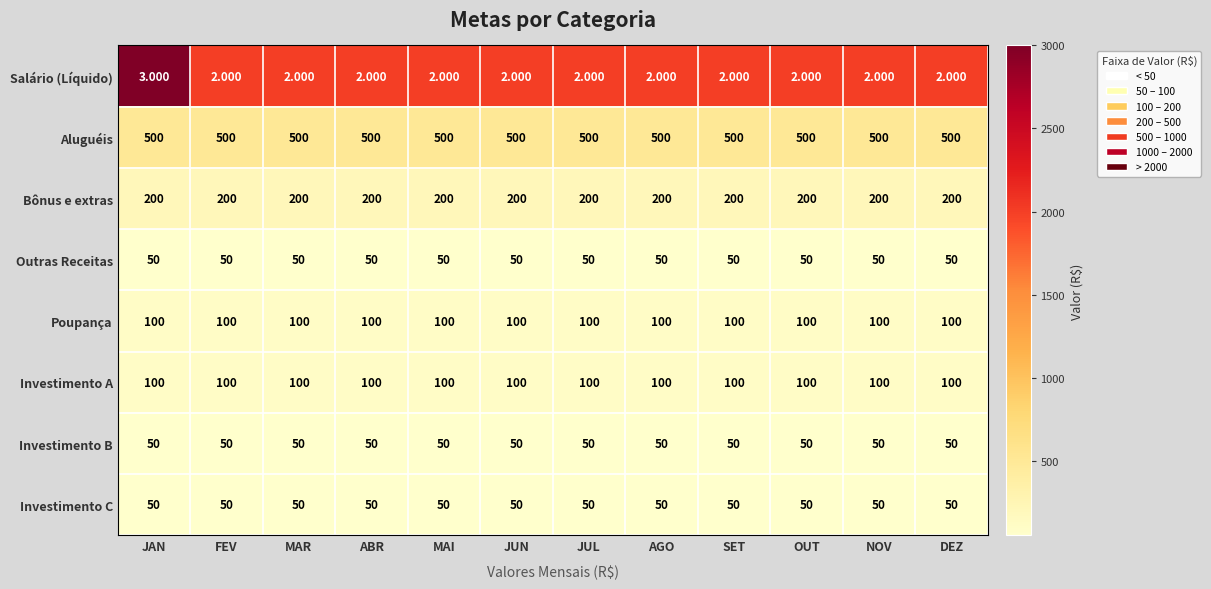

At which category is the sum across all series the highest?

JAN